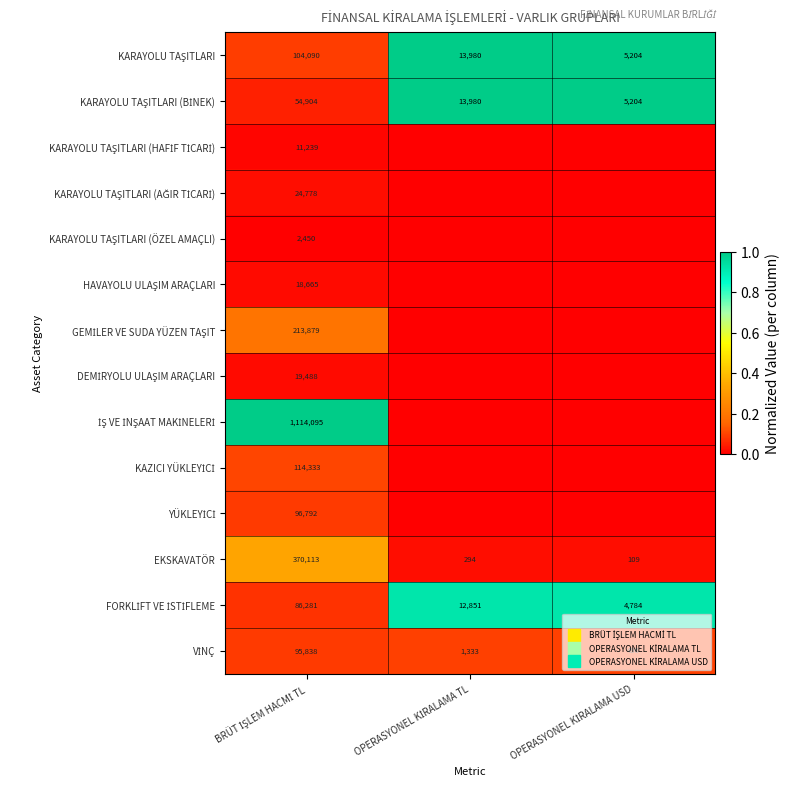

What is the spread (max minus min) of values at OPERASYONEL KİRALAMA TL?

1.0